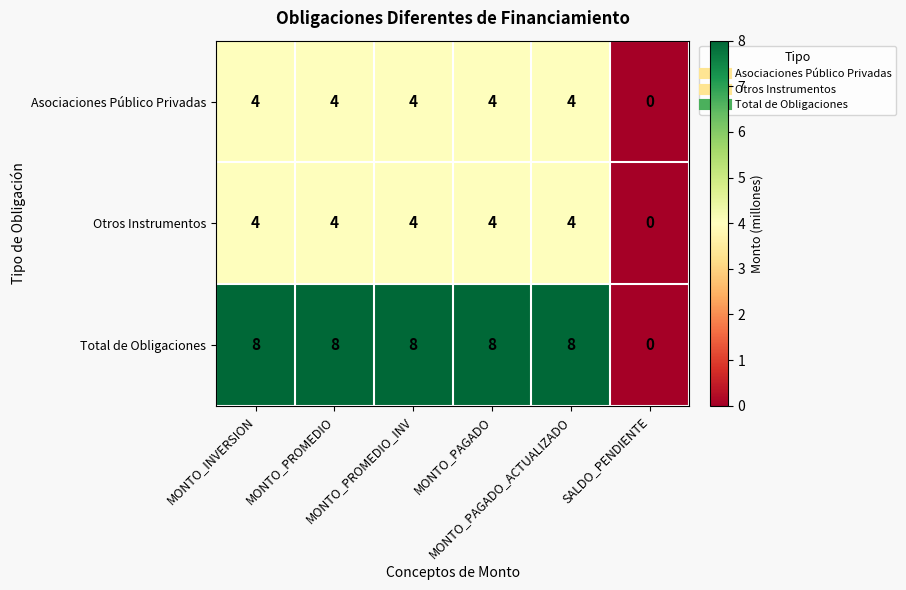

How many positive values does the Asociaciones Público Privadas series have?

5